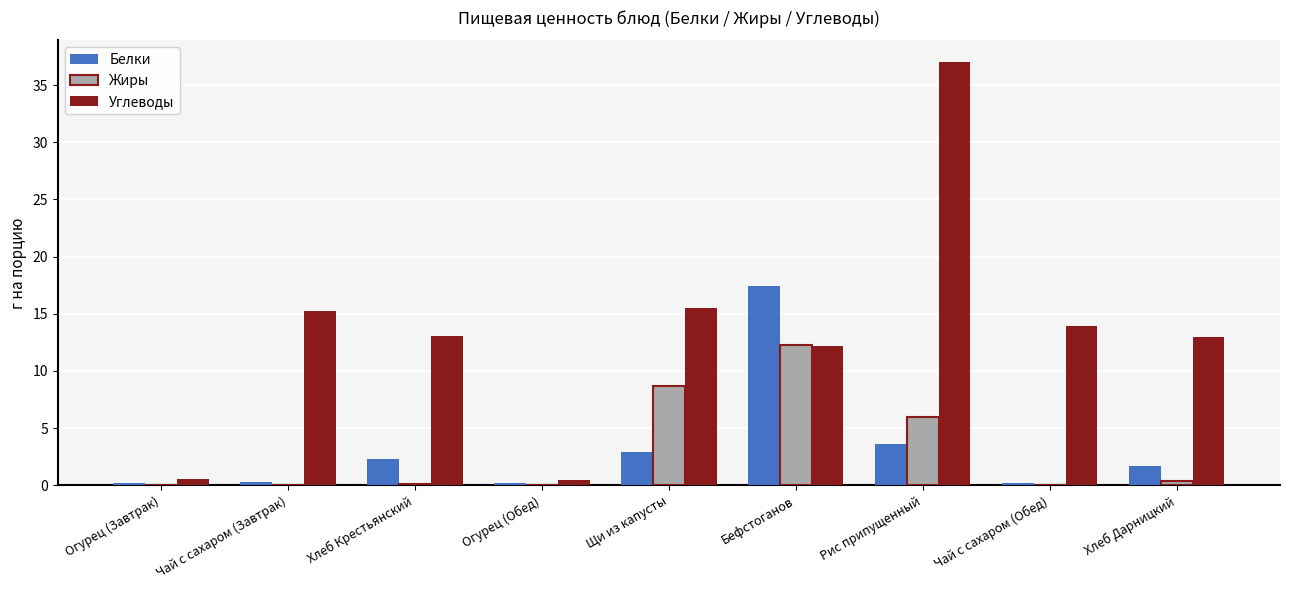

Which category has the highest value in the Жиры series?

Бефстоганов